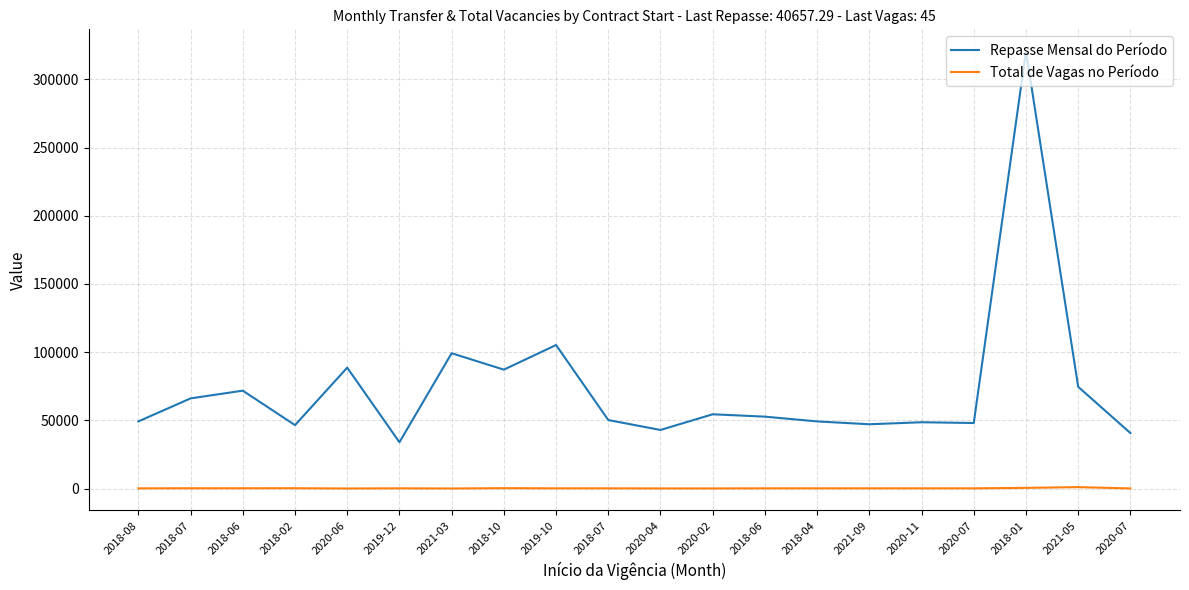

Is it true that Repasse Mensal do Período equals 42941.8 at 2020-04?

True